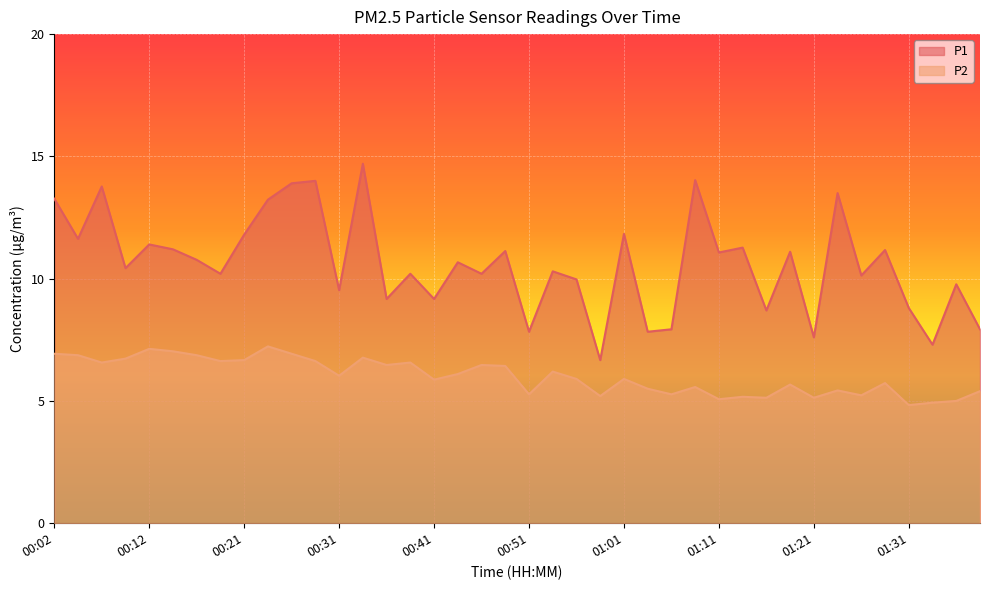

Does the chart display data point markers on the line(s)?

No